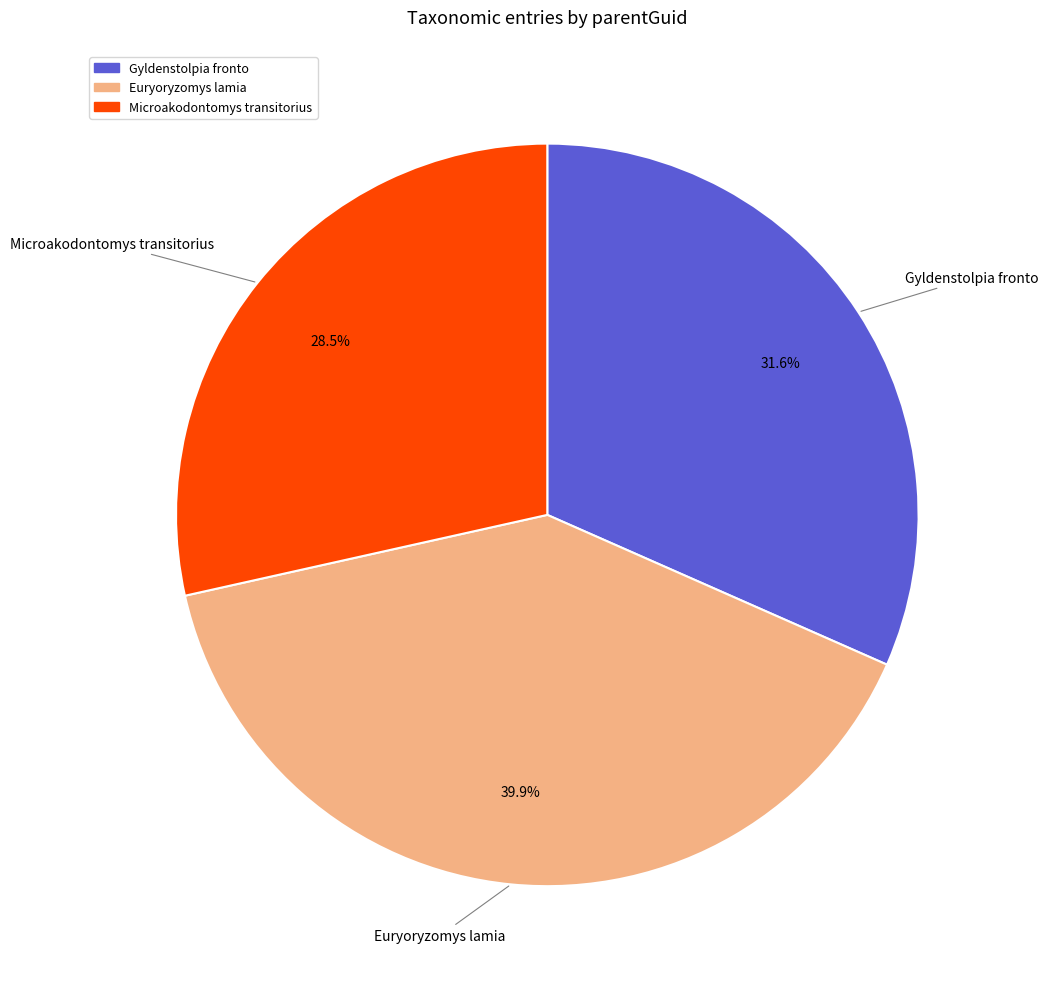

Between Gyldenstolpia fronto and Microakodontomys transitorius, which is larger?

Gyldenstolpia fronto